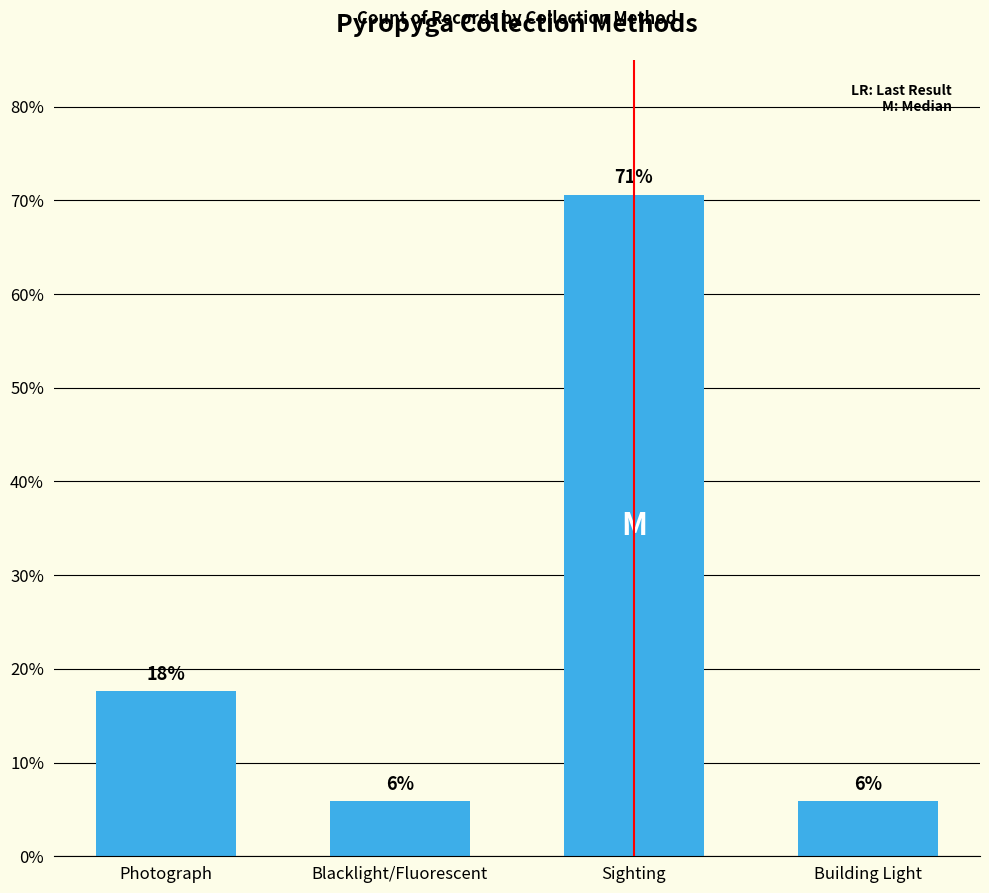

At which category does the chart reach its peak across all series?

Sighting